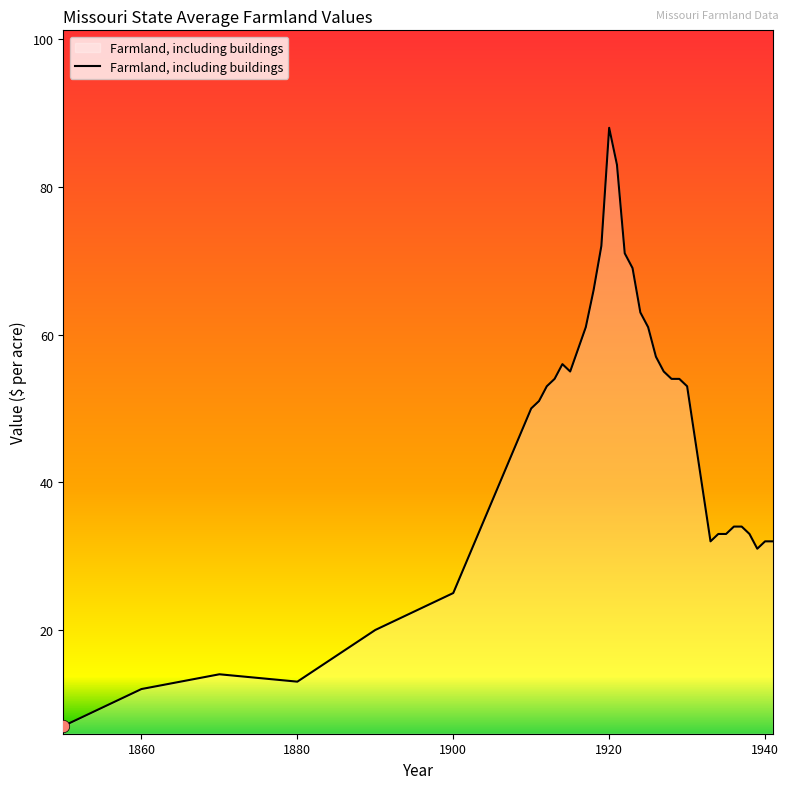

What is the minimum value shown in the chart?

7